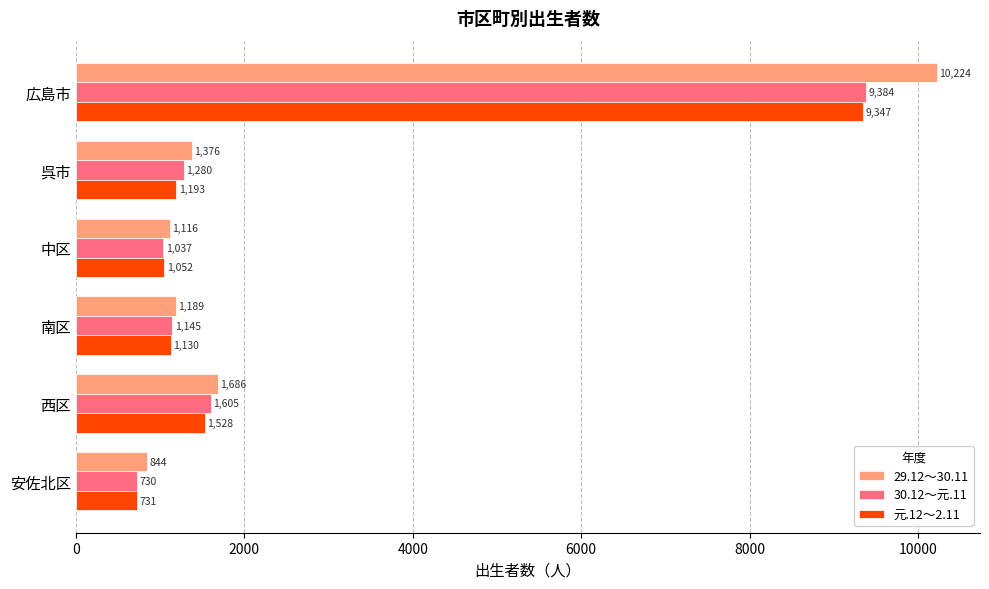

What is the difference between the maximum and minimum values in the 元.12～2.11 series?

8616